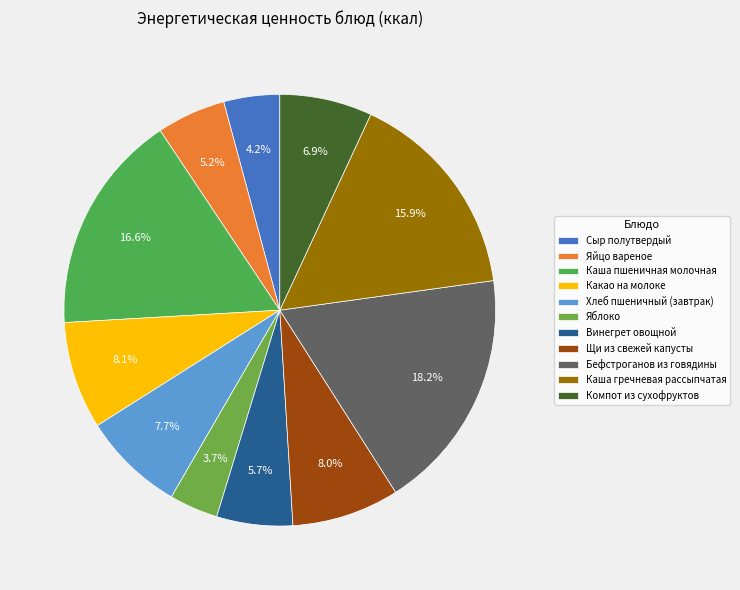

To the nearest percent, what is the difference between the Хлеб пшеничный (завтрак) and Каша гречневая рассыпчатая slice percentages?

8%